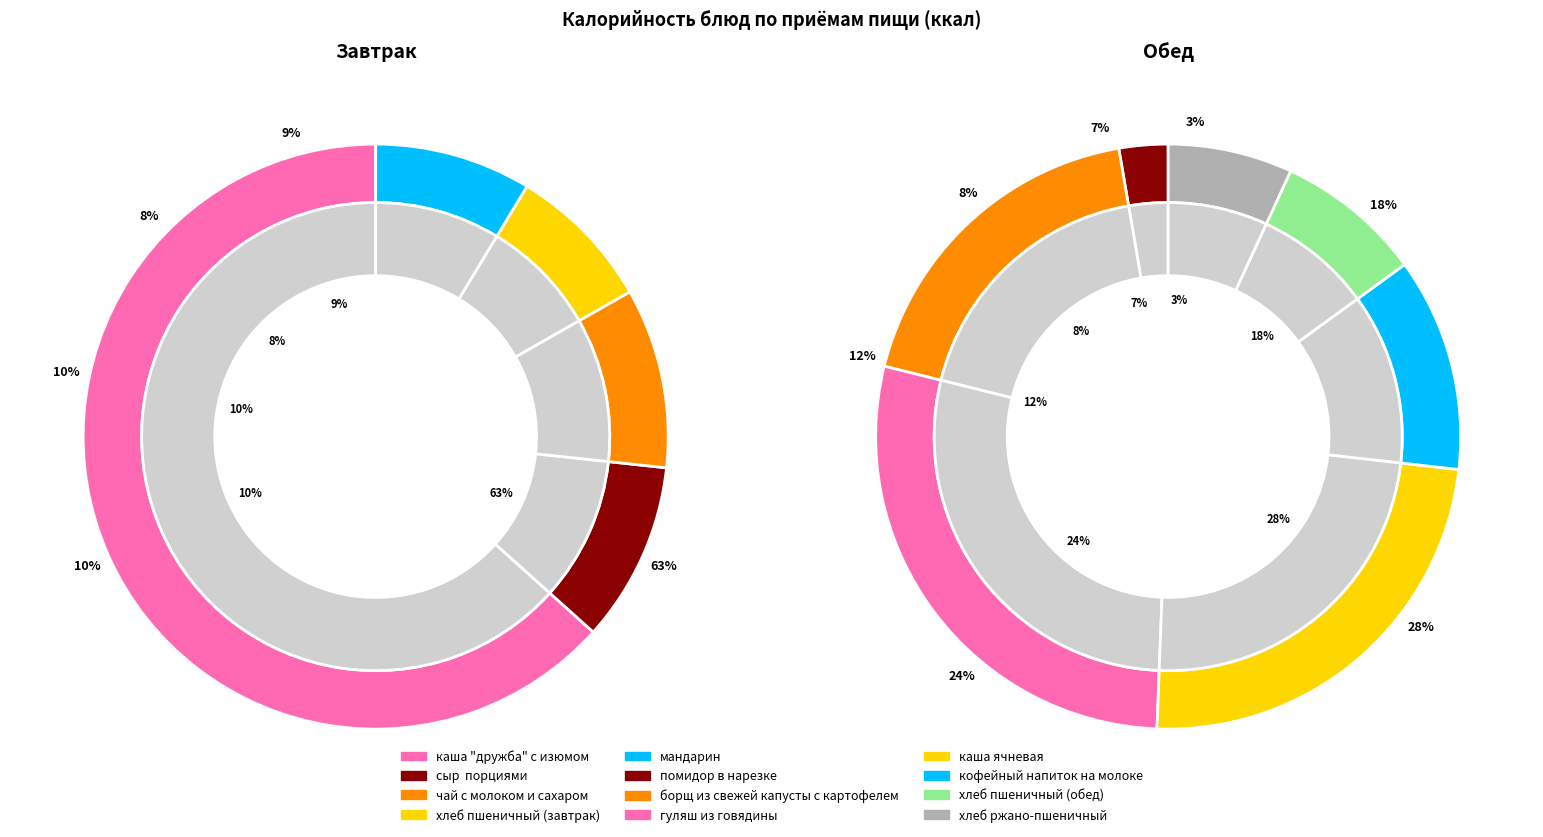

Which category has the biggest portion of the pie?

каша "дружба" с изюмом